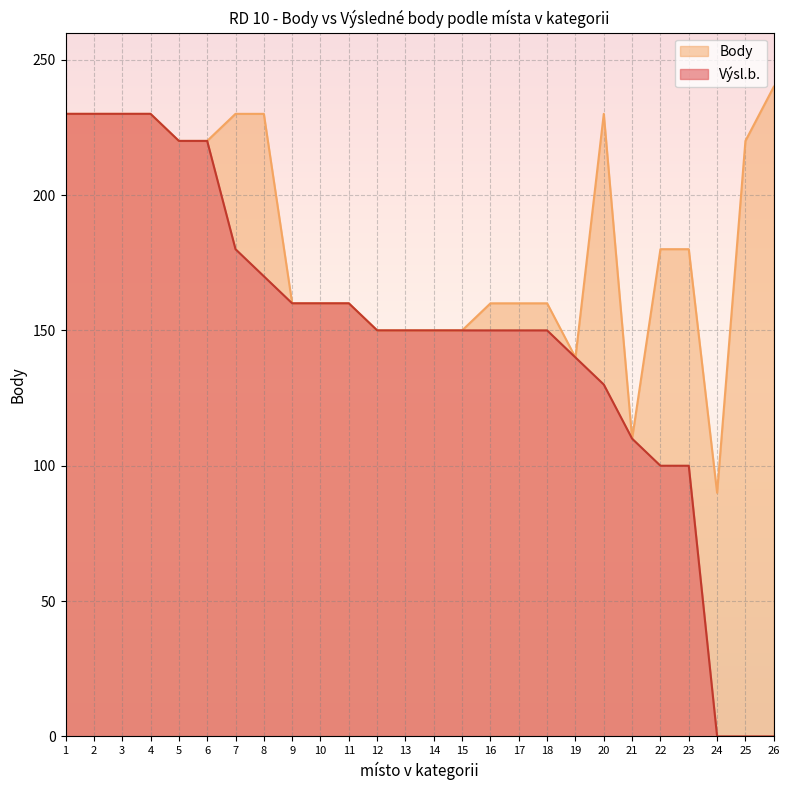

What is the spread (max minus min) of values at 23?

80